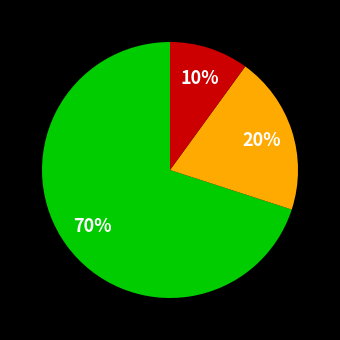

To the nearest percent, what is the difference between the largest and smallest slice percentages?

60%